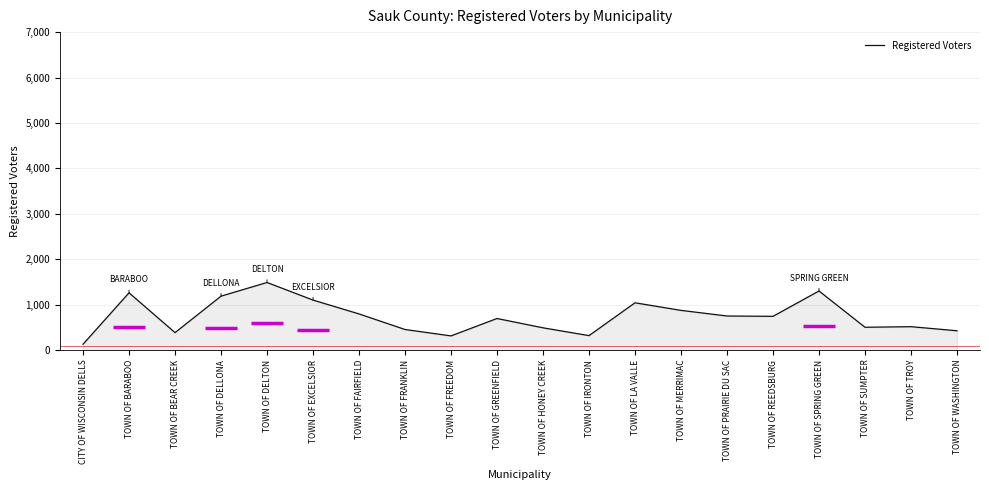

At which category does the data reach its first local valley?

TOWN OF BEAR CREEK